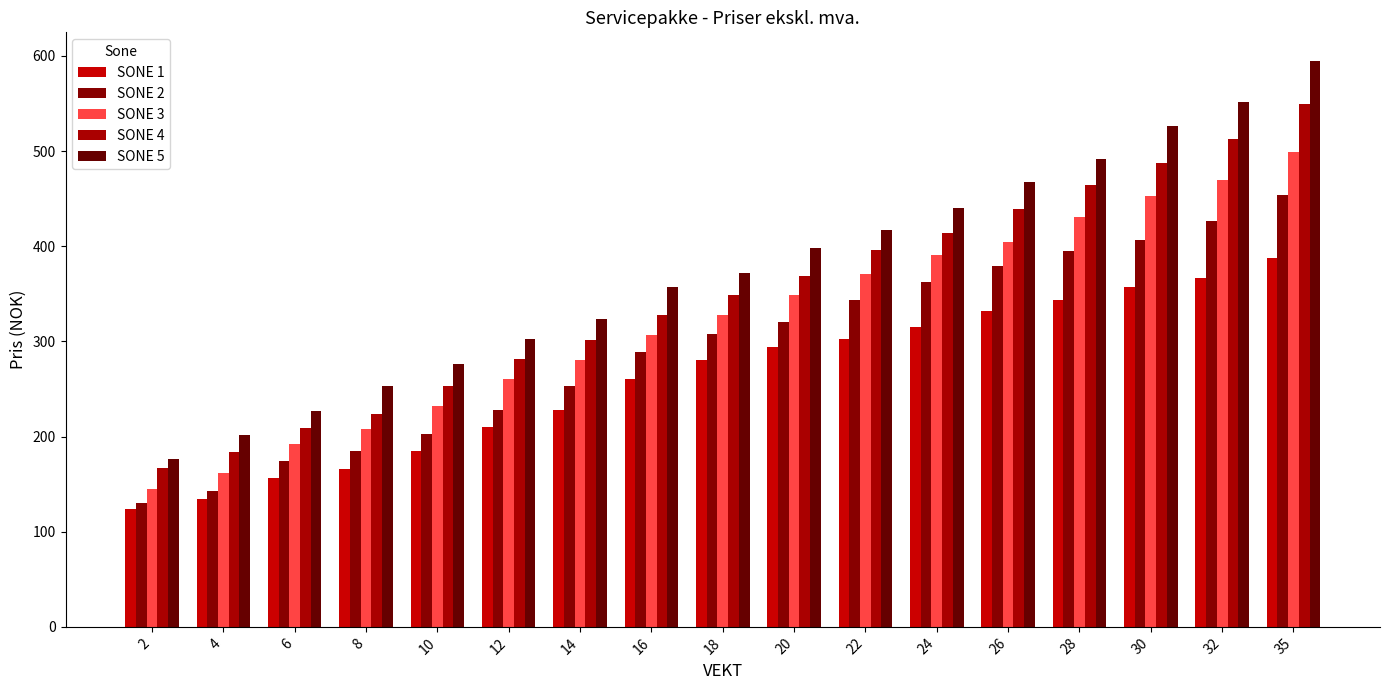

Which series has the largest range (max minus min)?

SONE 5